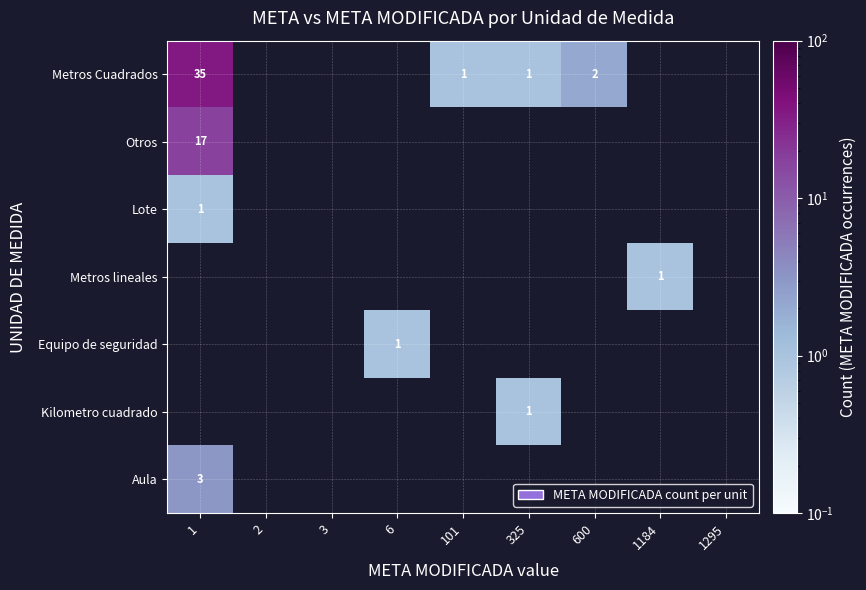

The value of Metros Cuadrados at 1 is 7. True or false?

False